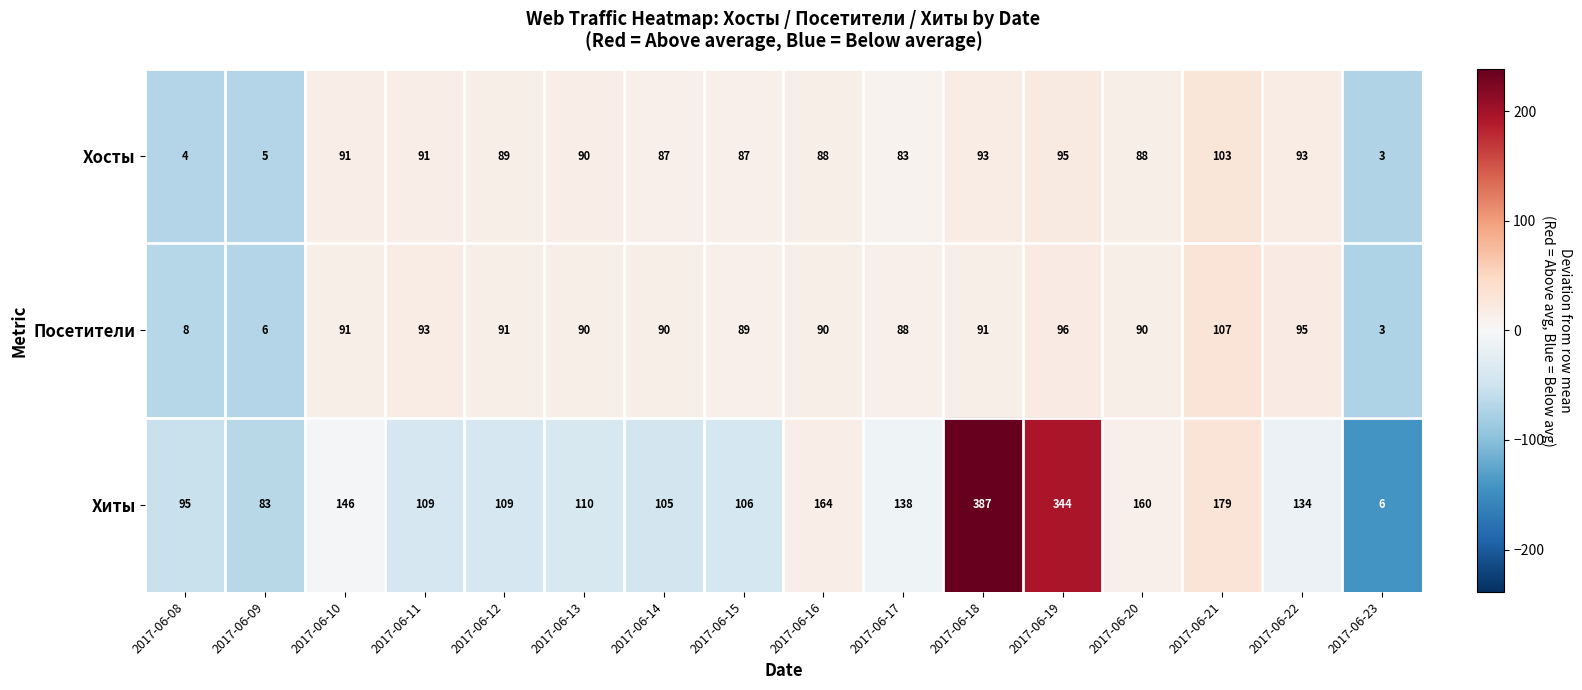

At which label does Хосты first exceed 89?

2017-06-10